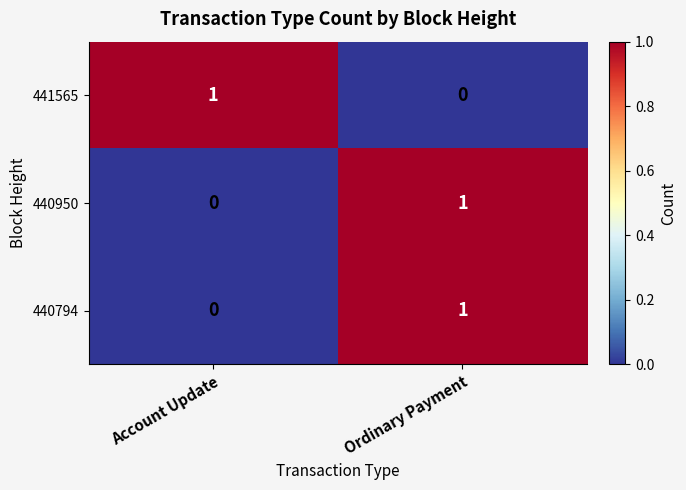

What is the total value across all series at Account Update?

1